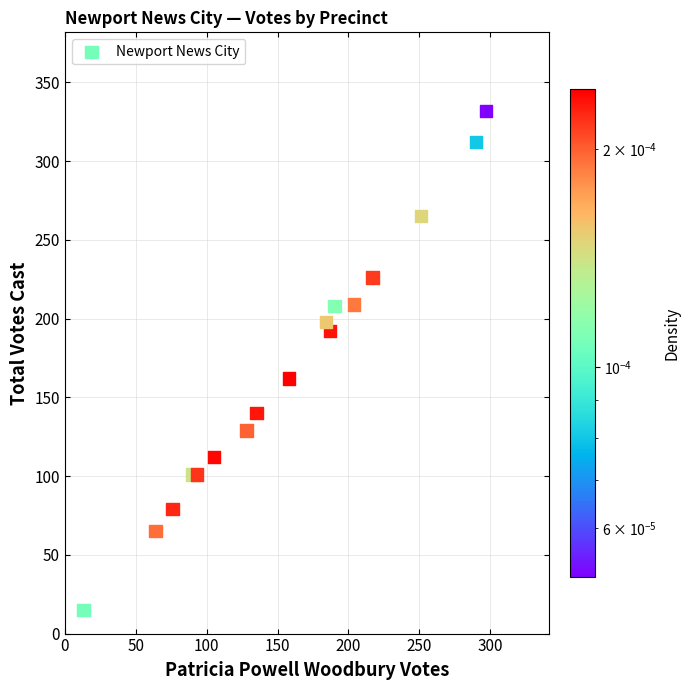

What Y value in the scatter plot is closest to 173?

162